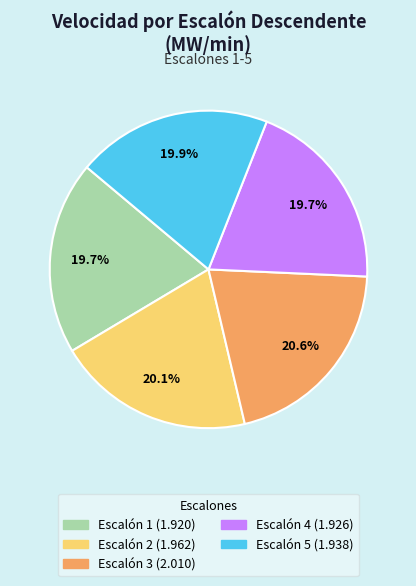

To the nearest percent, what percentage of the pie is Escalón 3?

21%